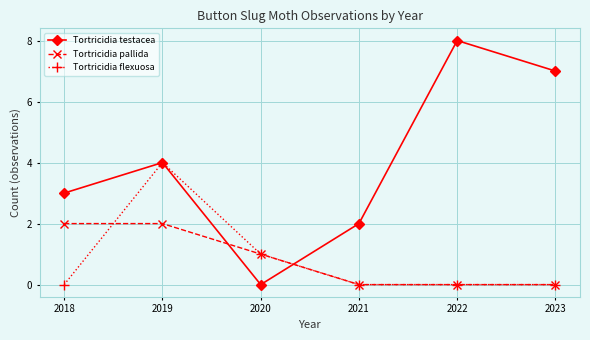

Between which two adjacent categories do Tortricidia pallida and Tortricidia flexuosa first intersect?

2018 and 2019